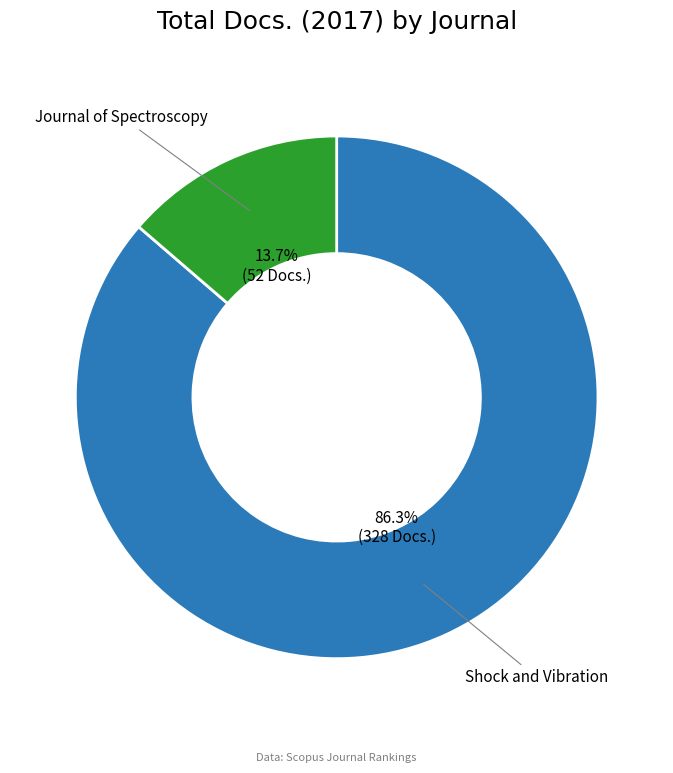

To the nearest percent, what is the difference between the largest and smallest slice percentages?

73%